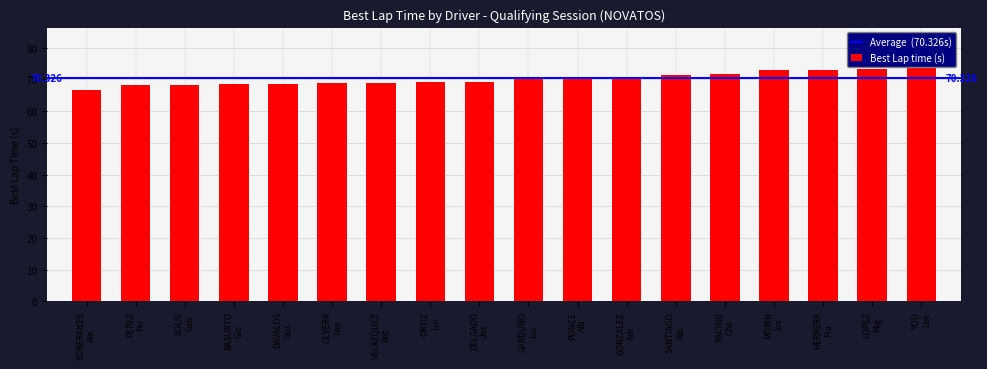

The chart shows a value of 71.9 at RACING Che. True or false?

True